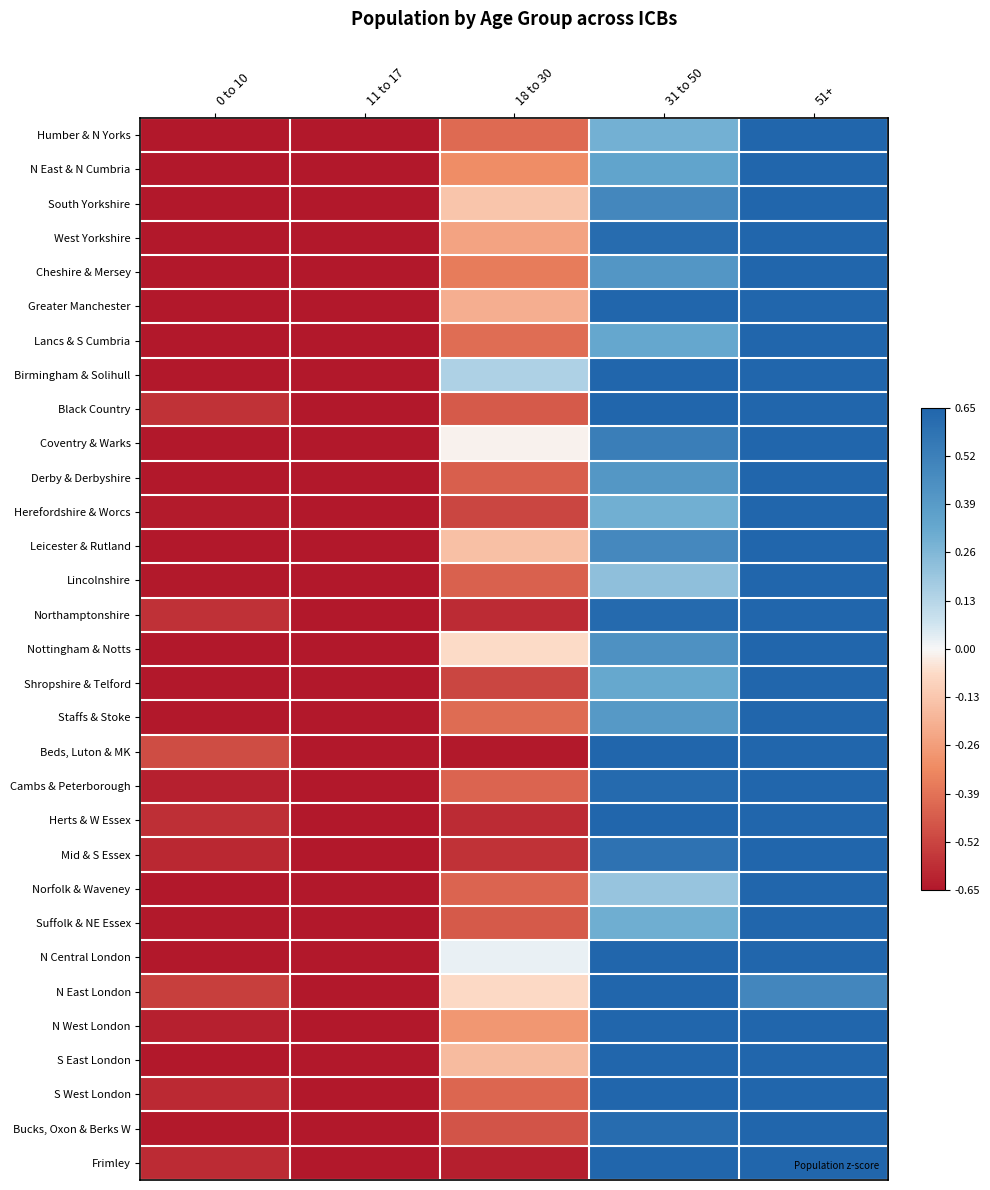

Reading right to left, transcribe all the data shown in this chart.

Humber & N Yorks: 51+=1.8	31 to 50=0.3	18 to 30=-0.4	11 to 17=-1.0	0 to 10=-0.7
N East & N Cumbria: 51+=1.8	31 to 50=0.3	18 to 30=-0.3	11 to 17=-1.1	0 to 10=-0.7
South Yorkshire: 51+=1.6	31 to 50=0.5	18 to 30=-0.1	11 to 17=-1.2	0 to 10=-0.7
West Yorkshire: 51+=1.6	31 to 50=0.6	18 to 30=-0.2	11 to 17=-1.3	0 to 10=-0.7
Cheshire & Mersey: 51+=1.7	31 to 50=0.4	18 to 30=-0.4	11 to 17=-1.1	0 to 10=-0.7
Greater Manchester: 51+=1.5	31 to 50=0.7	18 to 30=-0.2	11 to 17=-1.3	0 to 10=-0.7
Lancs & S Cumbria: 51+=1.8	31 to 50=0.3	18 to 30=-0.4	11 to 17=-1.1	0 to 10=-0.7
Birmingham & Solihull: 51+=1.3	31 to 50=0.7	18 to 30=0.1	11 to 17=-1.5	0 to 10=-0.7
Black Country: 51+=1.6	31 to 50=0.7	18 to 30=-0.5	11 to 17=-1.2	0 to 10=-0.6
Coventry & Warks: 51+=1.6	31 to 50=0.5	18 to 30=-0.0	11 to 17=-1.3	0 to 10=-0.8
Derby & Derbyshire: 51+=1.8	31 to 50=0.4	18 to 30=-0.4	11 to 17=-1.0	0 to 10=-0.7
Herefordshire & Worcs: 51+=1.8	31 to 50=0.3	18 to 30=-0.5	11 to 17=-1.0	0 to 10=-0.6
Leicester & Rutland: 51+=1.6	31 to 50=0.5	18 to 30=-0.1	11 to 17=-1.2	0 to 10=-0.7
Lincolnshire: 51+=1.8	31 to 50=0.2	18 to 30=-0.4	11 to 17=-1.0	0 to 10=-0.6
Northamptonshire: 51+=1.6	31 to 50=0.6	18 to 30=-0.6	11 to 17=-1.1	0 to 10=-0.6
Nottingham & Notts: 51+=1.6	31 to 50=0.4	18 to 30=-0.1	11 to 17=-1.2	0 to 10=-0.8
Shropshire & Telford: 51+=1.8	31 to 50=0.3	18 to 30=-0.5	11 to 17=-1.0	0 to 10=-0.7
Staffs & Stoke: 51+=1.8	31 to 50=0.4	18 to 30=-0.4	11 to 17=-1.1	0 to 10=-0.7
Beds, Luton & MK: 51+=1.4	31 to 50=0.9	18 to 30=-0.6	11 to 17=-1.2	0 to 10=-0.5
Cambs & Peterborough: 51+=1.6	31 to 50=0.6	18 to 30=-0.4	11 to 17=-1.2	0 to 10=-0.6
Herts & W Essex: 51+=1.6	31 to 50=0.8	18 to 30=-0.6	11 to 17=-1.1	0 to 10=-0.6
Mid & S Essex: 51+=1.7	31 to 50=0.6	18 to 30=-0.6	11 to 17=-1.1	0 to 10=-0.6
Norfolk & Waveney: 51+=1.8	31 to 50=0.2	18 to 30=-0.4	11 to 17=-1.0	0 to 10=-0.7
Suffolk & NE Essex: 51+=1.8	31 to 50=0.3	18 to 30=-0.5	11 to 17=-1.0	0 to 10=-0.6
N Central London: 51+=0.9	31 to 50=1.3	18 to 30=0.0	11 to 17=-1.4	0 to 10=-0.7
N East London: 51+=0.5	31 to 50=1.5	18 to 30=-0.1	11 to 17=-1.4	0 to 10=-0.5
N West London: 51+=1.1	31 to 50=1.2	18 to 30=-0.3	11 to 17=-1.4	0 to 10=-0.6
S East London: 51+=0.8	31 to 50=1.4	18 to 30=-0.2	11 to 17=-1.4	0 to 10=-0.7
S West London: 51+=1.0	31 to 50=1.3	18 to 30=-0.4	11 to 17=-1.3	0 to 10=-0.6
Bucks, Oxon & Berks W: 51+=1.6	31 to 50=0.6	18 to 30=-0.5	11 to 17=-1.1	0 to 10=-0.6
Frimley: 51+=1.5	31 to 50=0.9	18 to 30=-0.6	11 to 17=-1.1	0 to 10=-0.6